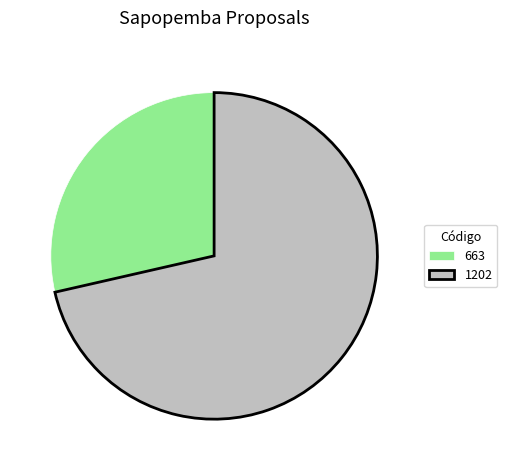

Rank the categories by value from highest to lowest.

1202, 663